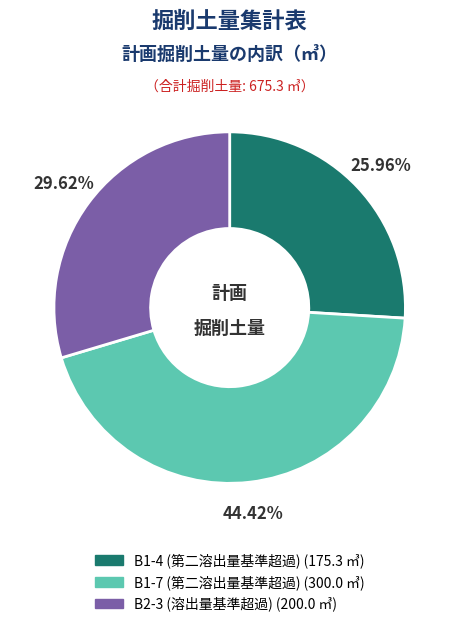

Does any single category account for the majority?

No